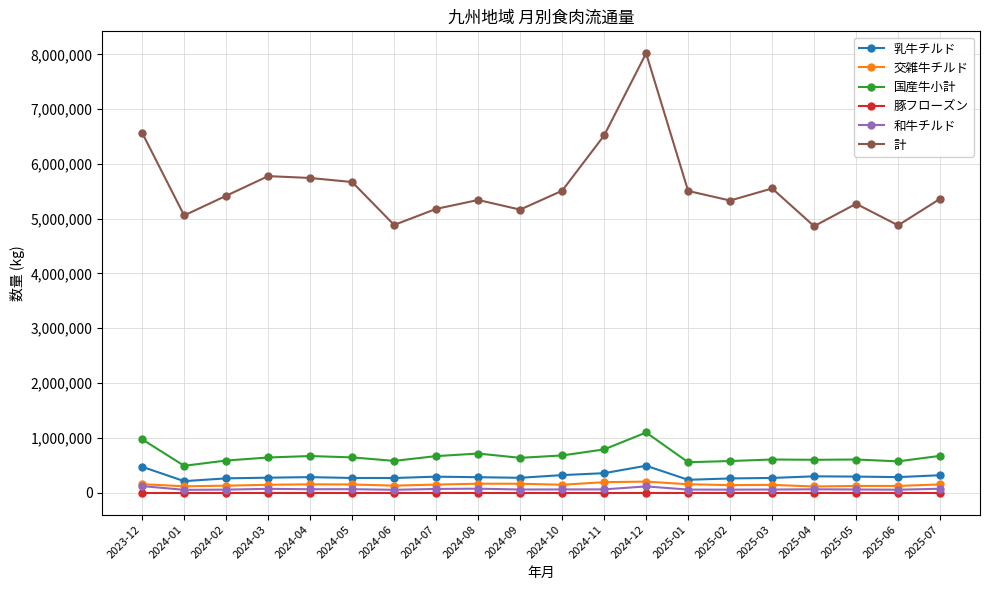

At which category is the sum across all series the highest?

2024-12